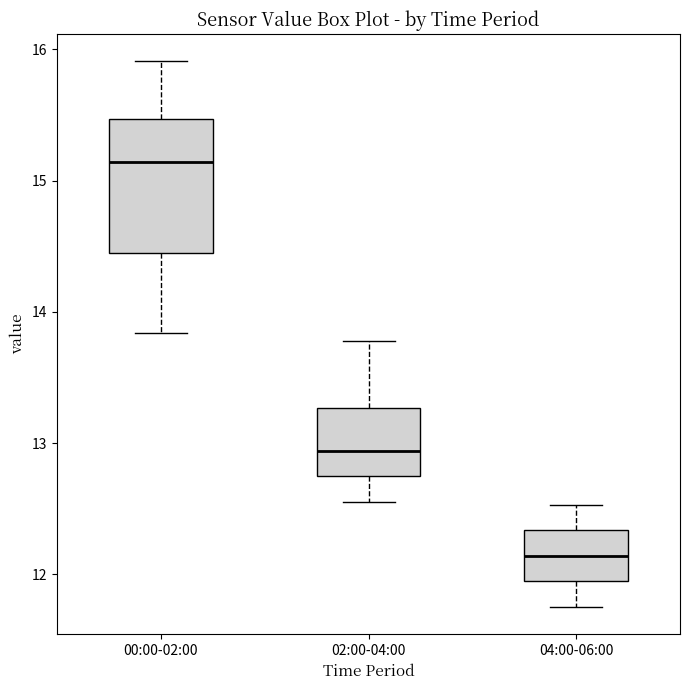

Reading left to right, read every box against the y-axis: the position of its median line, the range the box covers, and the ends of its whiskers. The values are not printed on the chart, so give them approximately, as read against the axis.

00:00-02:00: median 15.1, box 14.5 to 15.5, whiskers 13.8 to 15.9
02:00-04:00: median 12.9, box 12.7 to 13.3, whiskers 12.6 to 13.8
04:00-06:00: median 12.1, box 11.9 to 12.3, whiskers 11.8 to 12.5